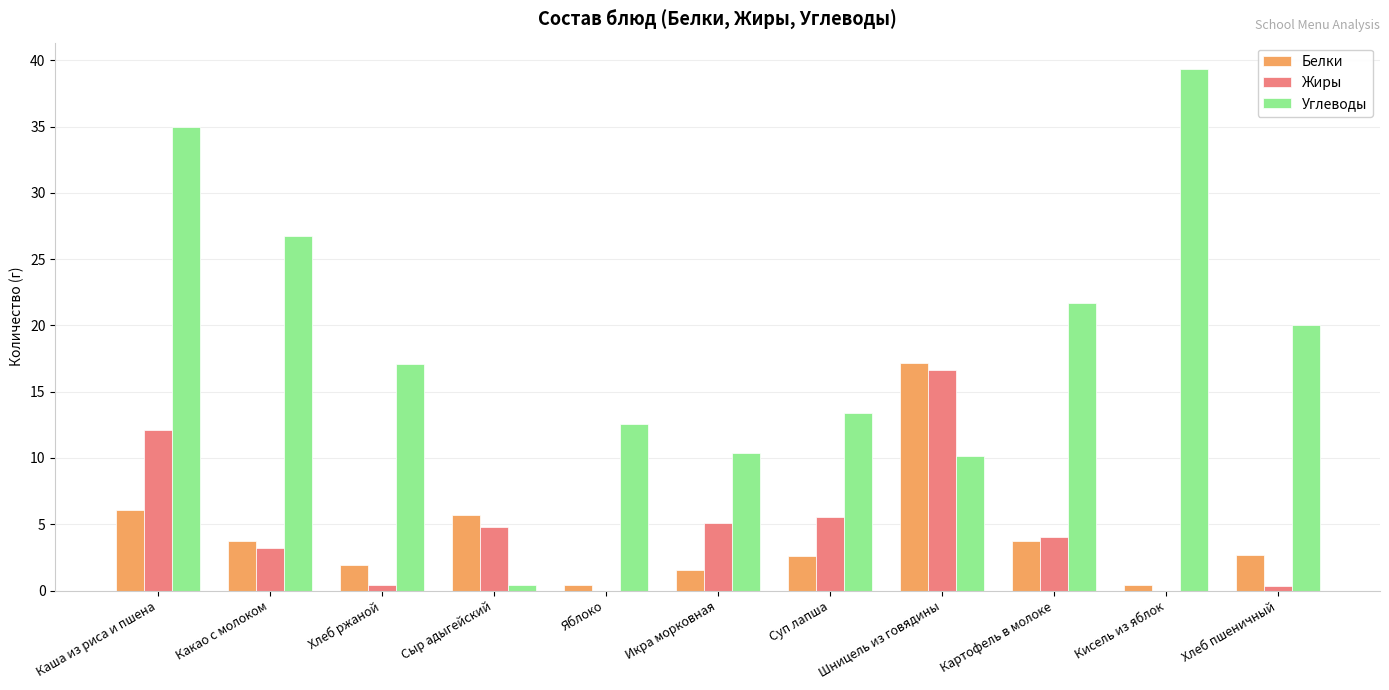

Between Суп лапша and Хлеб пшеничный, which series saw the biggest shift?

Углеводы